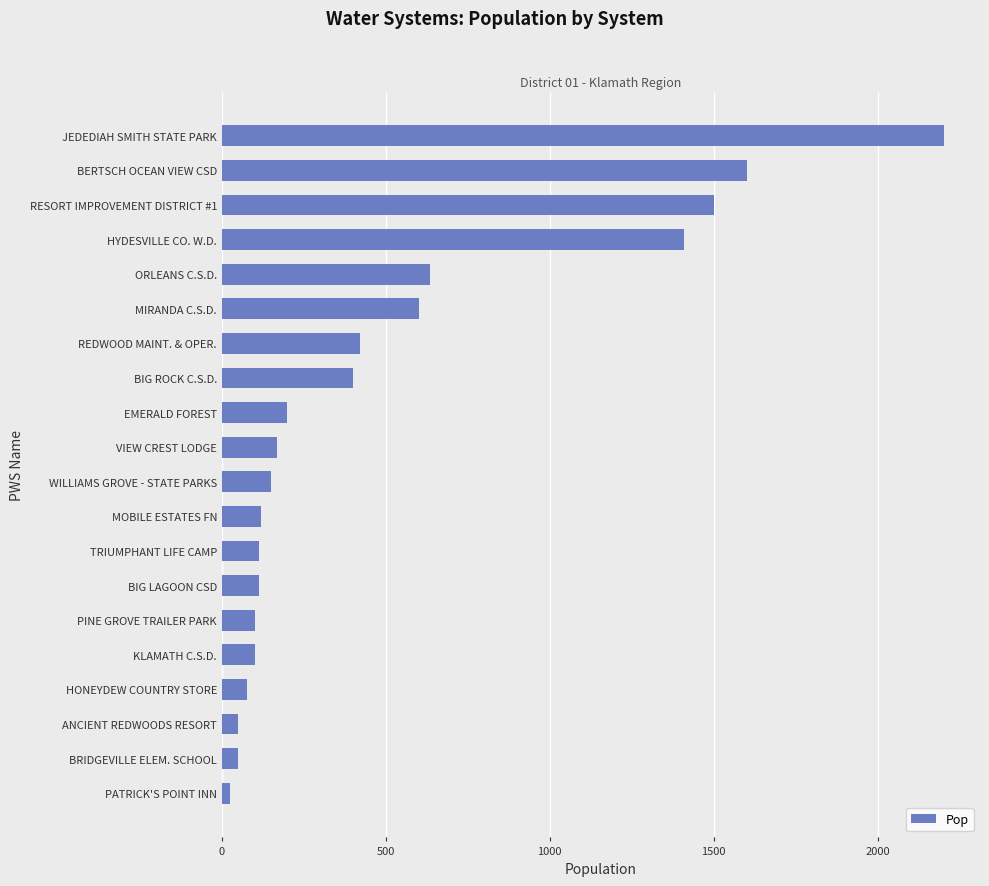

At which category does the chart reach its peak across all series?

JEDEDIAH SMITH STATE PARK